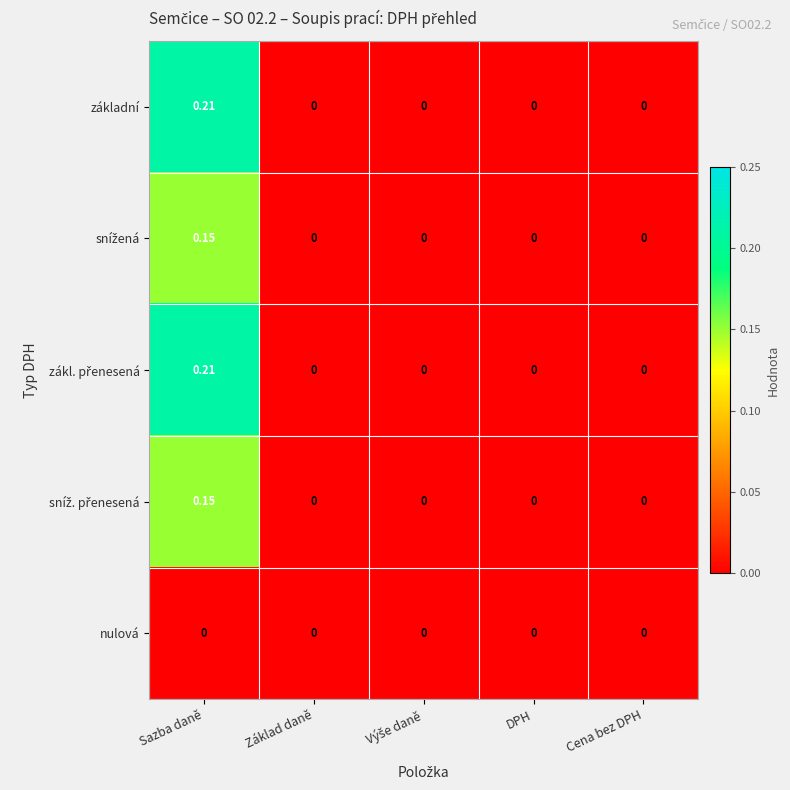

At which category is the sum across all series the highest?

Sazba daně